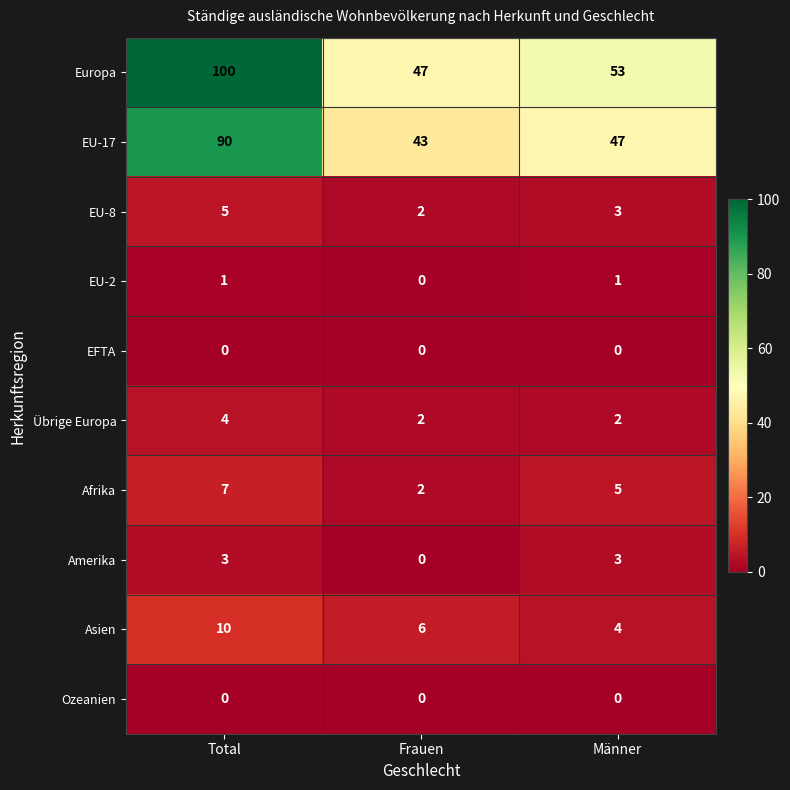

Which series changed the most between Total and Männer?

Europa